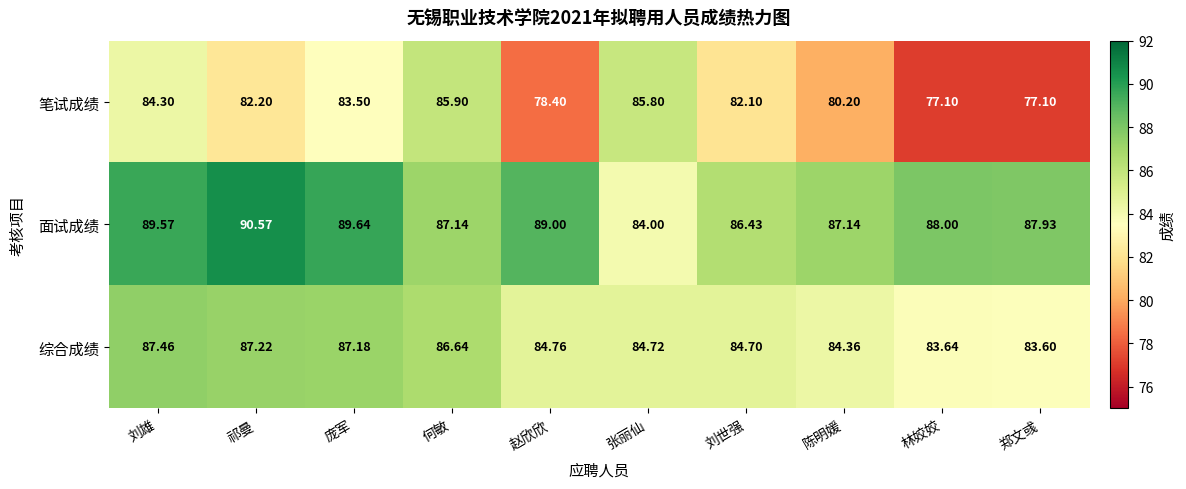

Rank the series by their maximum value, from highest to lowest.

面试成绩, 综合成绩, 笔试成绩